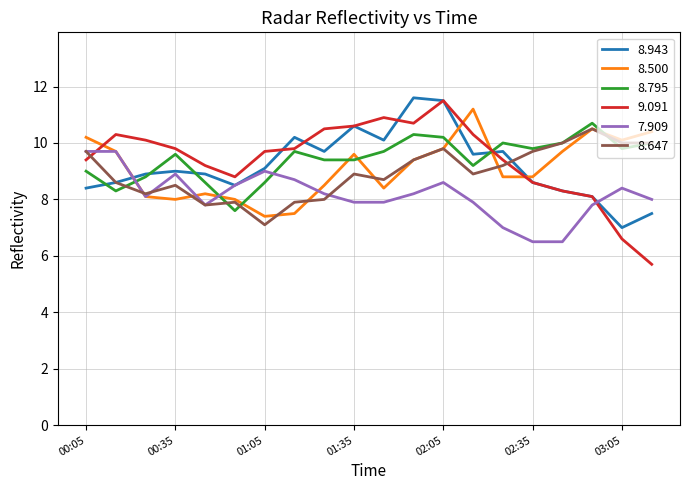

True or false: 9.091 and 8.795 cross at least once.

True